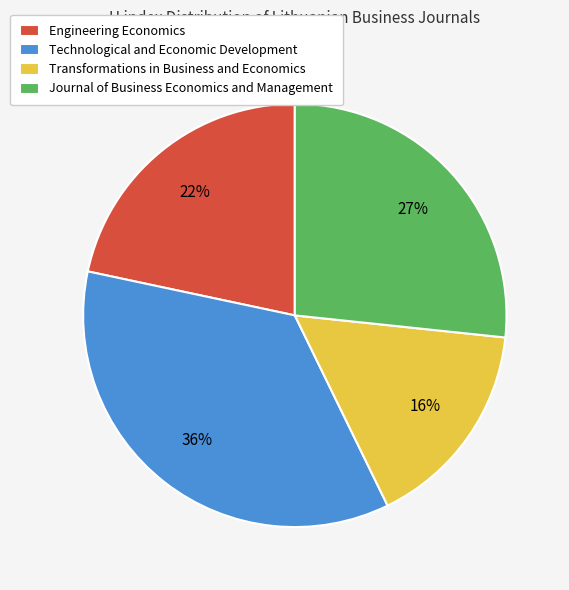

How many segments does this pie chart have?

4